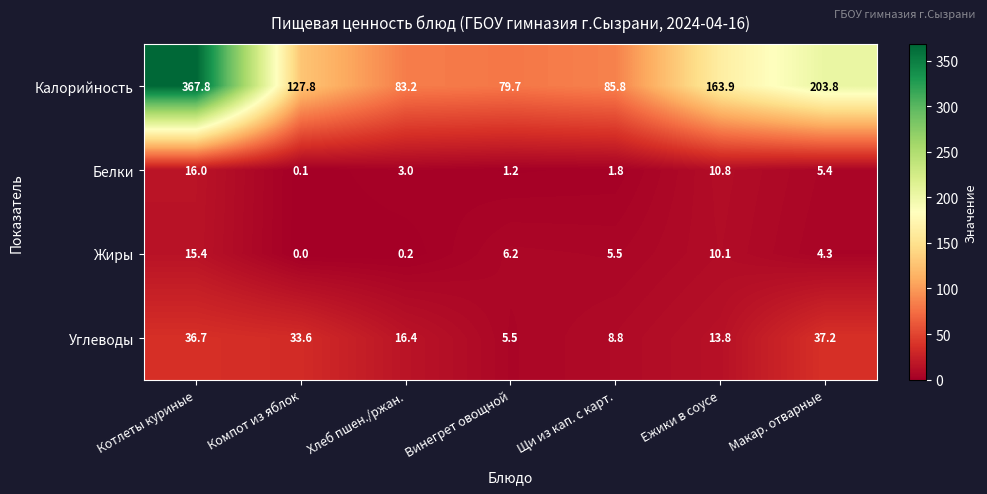

What is the sum of all Калорийность values?

1112.0